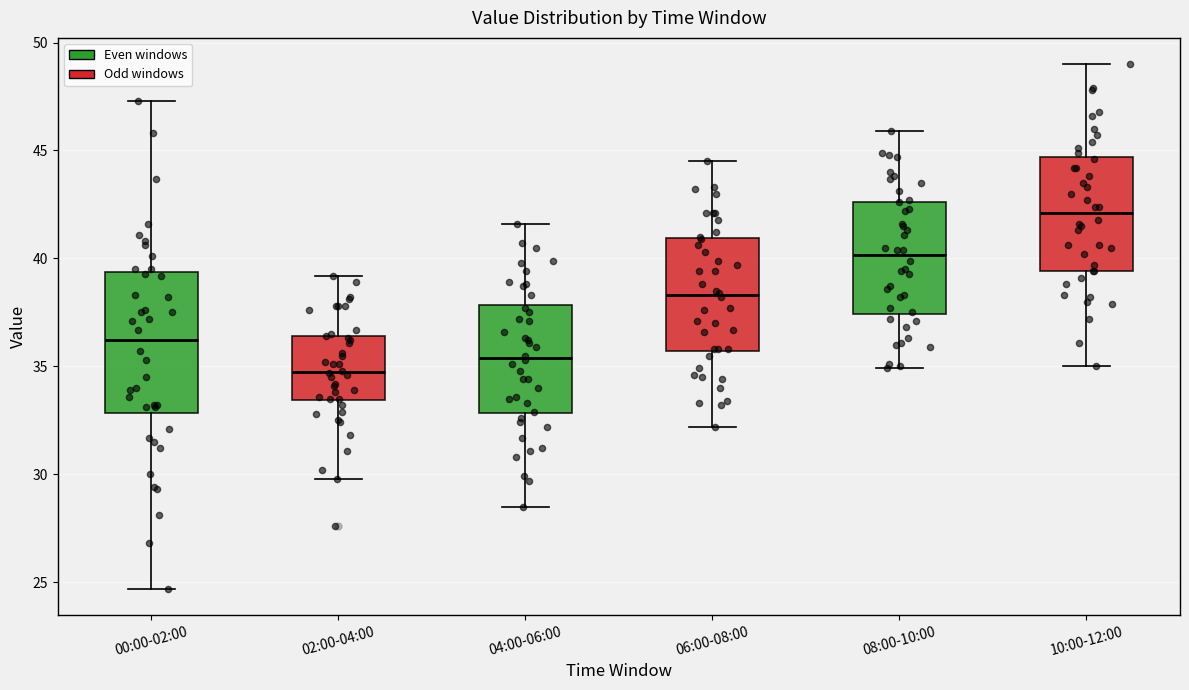

Which box's median line is the highest?

10:00-12:00